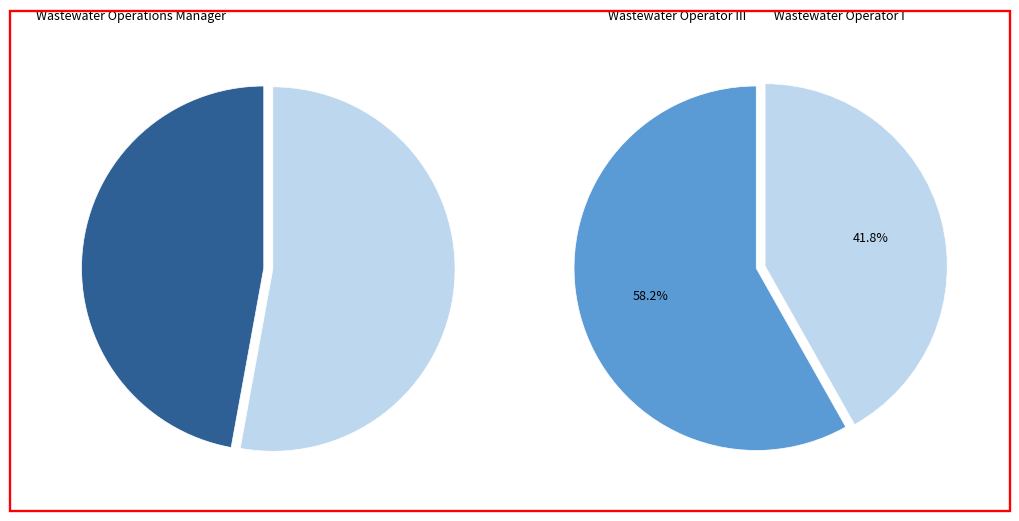

Does Wastewater Operator I account for over 50% of the chart?

No